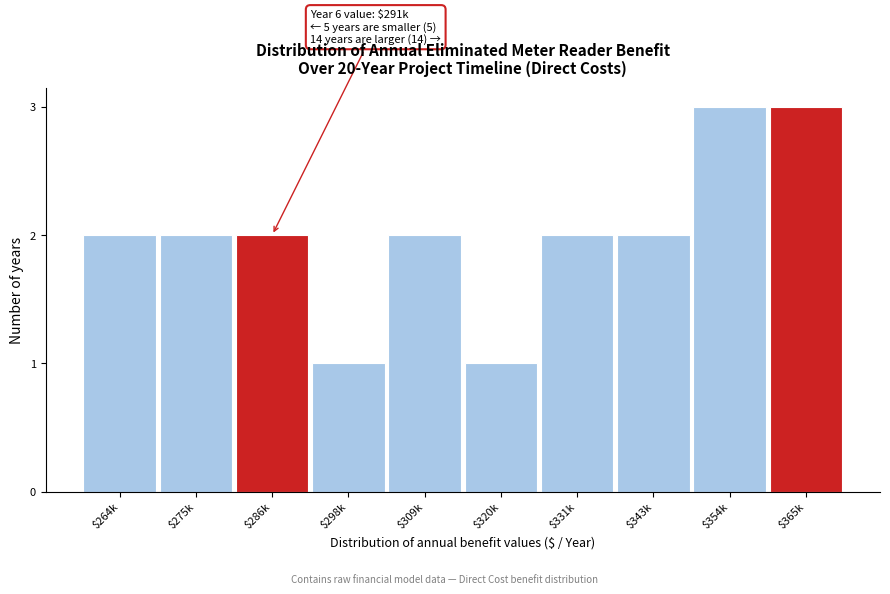

Reading left to right, transcribe all the data shown in this chart.

2	2	2	1	2	1	2	2	3	3